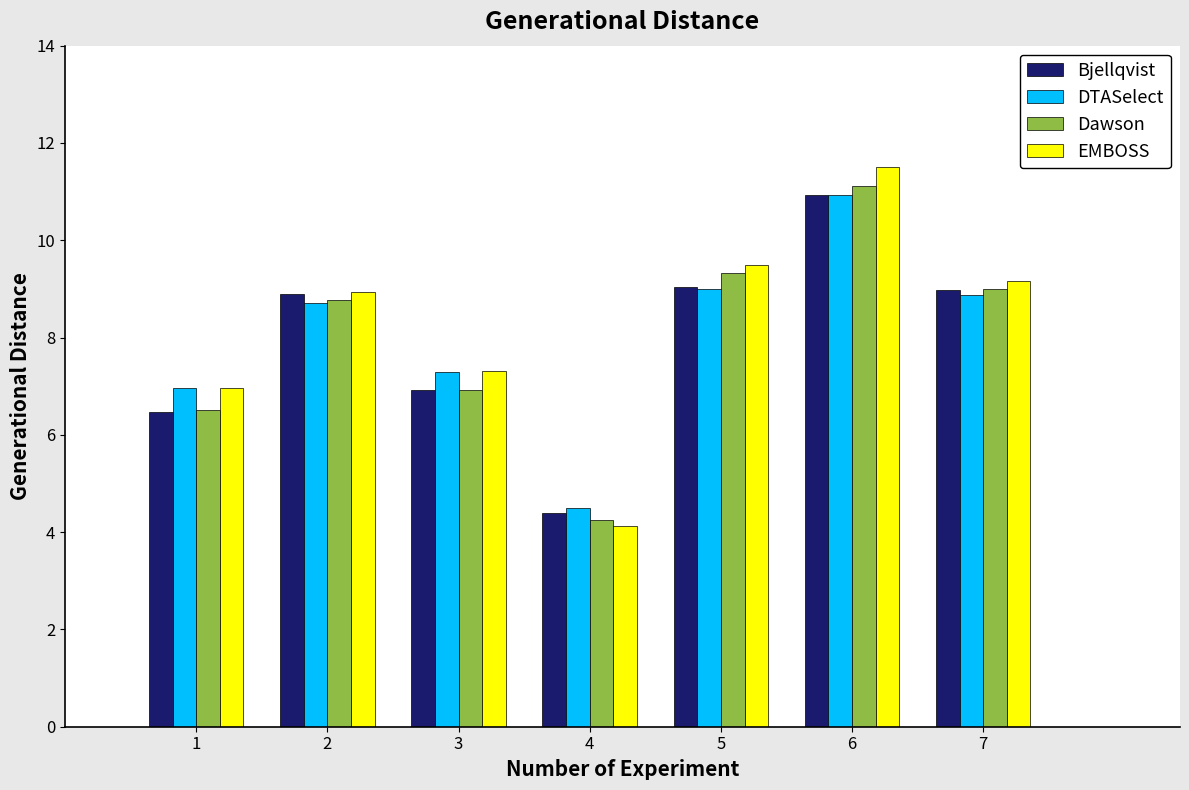

What are all the series names shown in the legend?

Bjellqvist, DTASelect, Dawson, EMBOSS